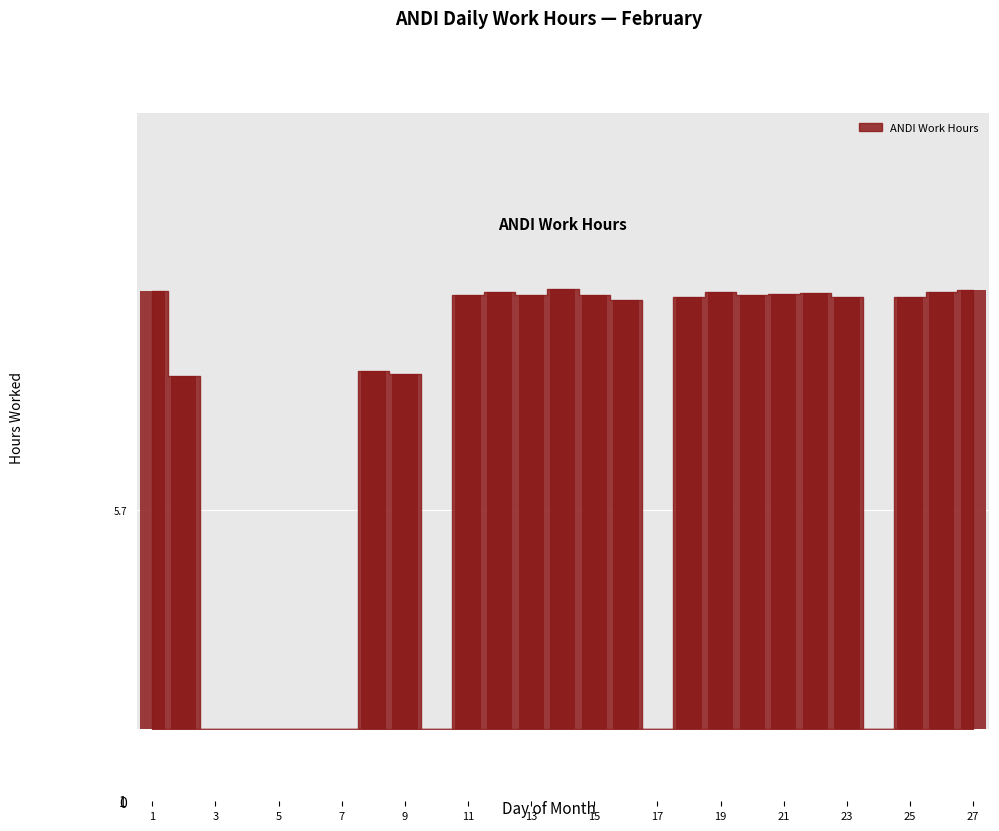

What is the greatest value displayed?

11.4